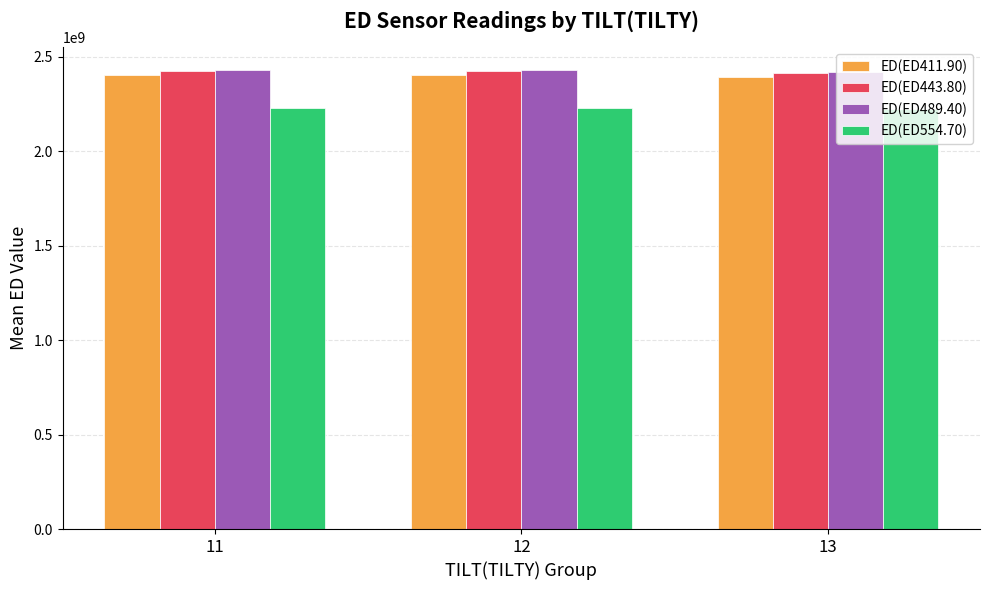

What is the average value of the ED(ED443.80) series?

2420049451.5